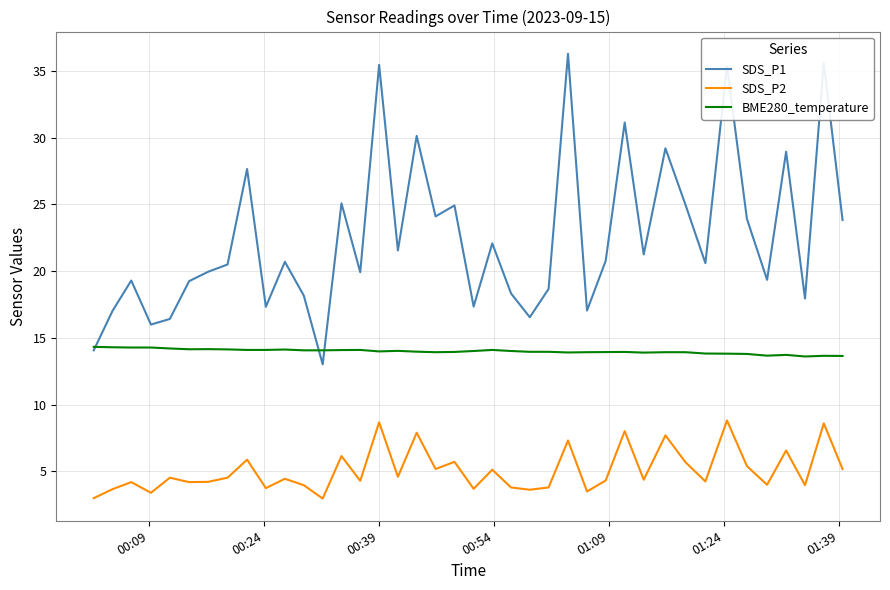

List the series in order of their overall mean, lowest first.

SDS_P2, BME280_temperature, SDS_P1